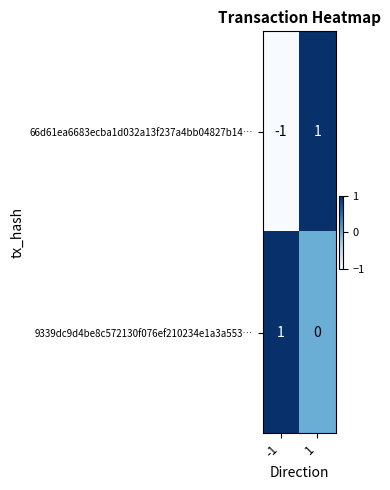

Which series has the largest total across all categories?

9339dc9d4be8c572130f076ef210234e1a3a553…